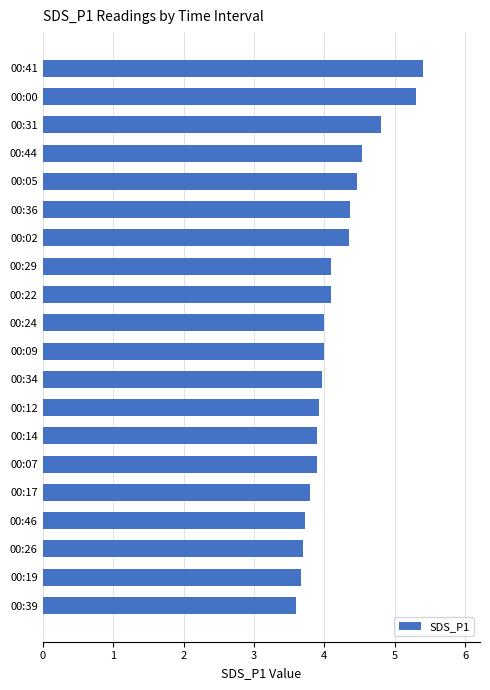

What is the sum of all values?

83.6